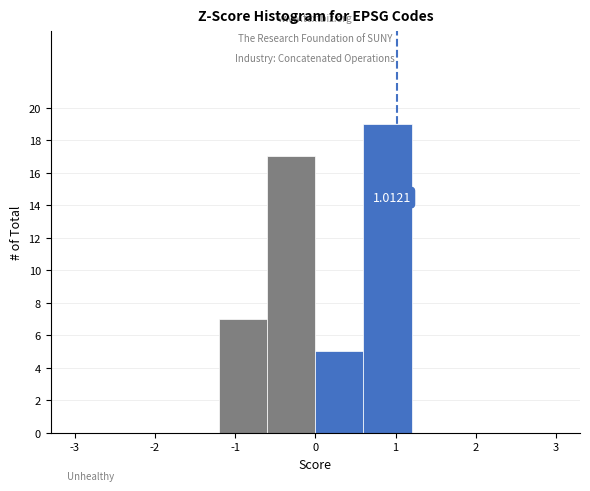

Which range on the x-axis has the tallest bar?

0.6 to 1.2